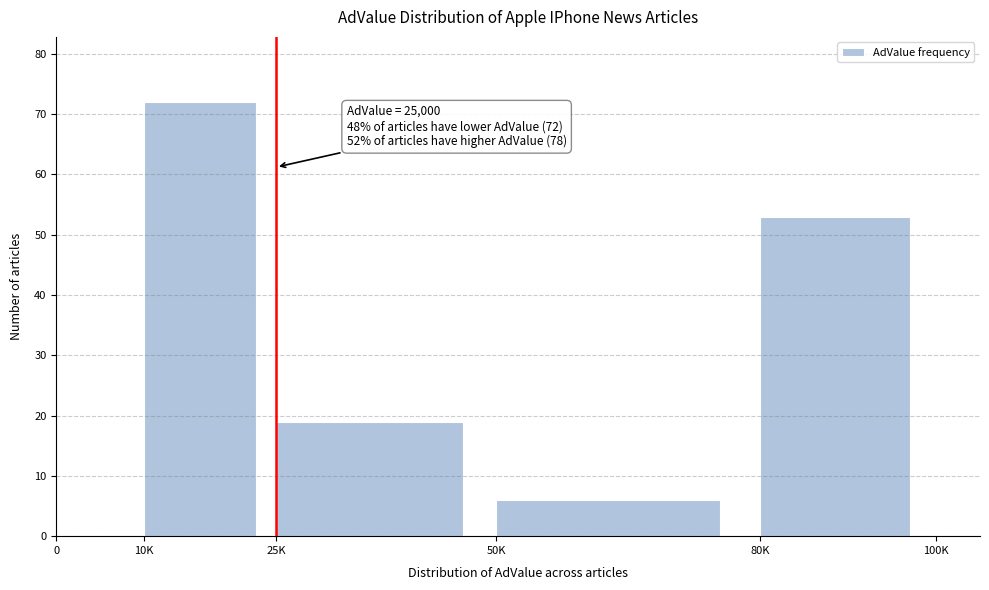

Reading left to right, extract all data points from this chart.

0=0	10K=72	25K=19	50K=6	80K=53